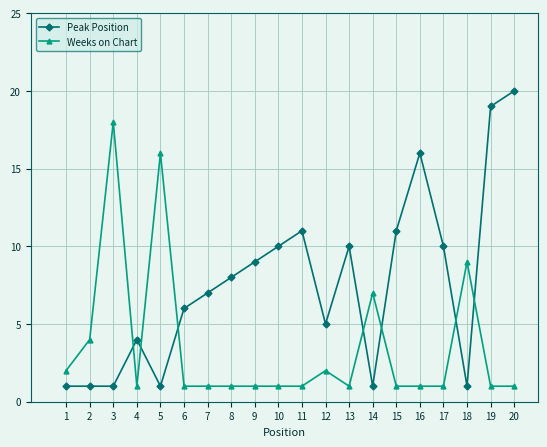

True or false: Peak Position has a value of 10 at 13.

True